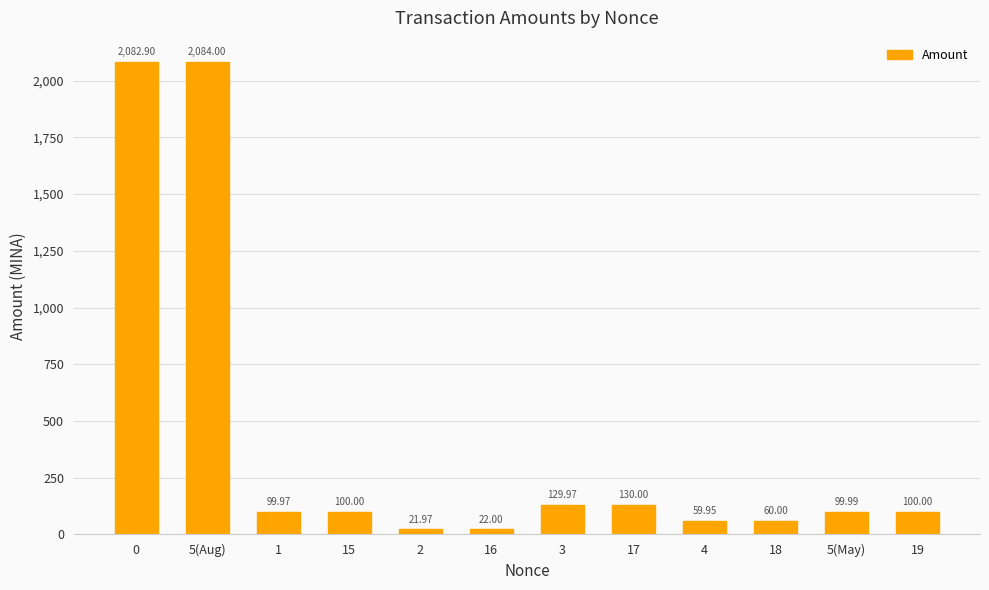

How many series are shown in this chart?

1